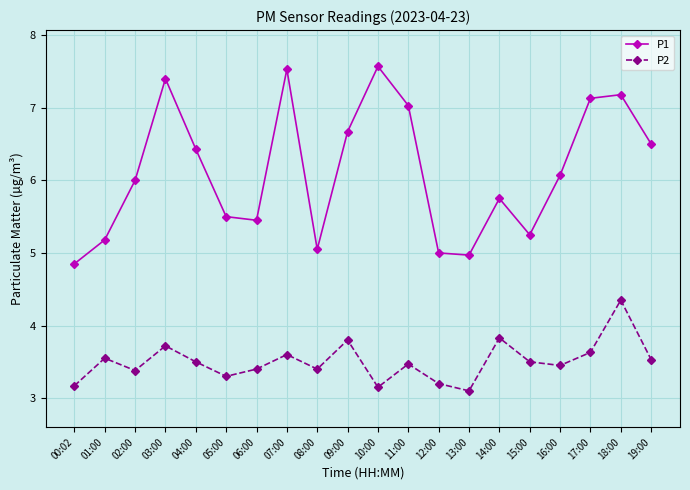

What is the total value across all series at 14:00?

9.6